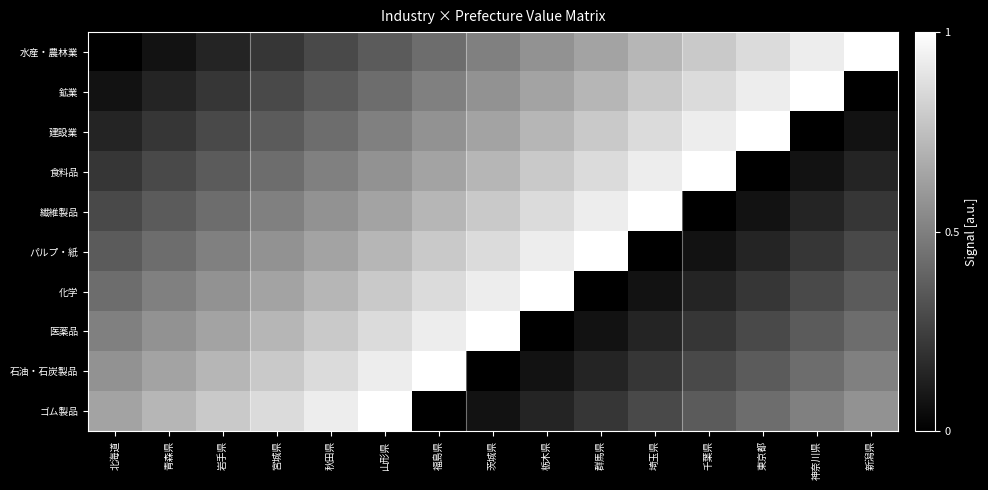

Reading left to right, transcribe all the data shown in this chart.

水産・農林業: 北海道=0.0	青森県=0.1	岩手県=0.1	宮城県=0.2	秋田県=0.3	山形県=0.4	福島県=0.4	茨城県=0.5	栃木県=0.6	群馬県=0.6	埼玉県=0.7	千葉県=0.8	東京都=0.9	神奈川県=0.9	新潟県=1.0
鉱業: 北海道=0.1	青森県=0.1	岩手県=0.2	宮城県=0.3	秋田県=0.4	山形県=0.4	福島県=0.5	茨城県=0.6	栃木県=0.6	群馬県=0.7	埼玉県=0.8	千葉県=0.9	東京都=0.9	神奈川県=1.0	新潟県=0.0
建設業: 北海道=0.1	青森県=0.2	岩手県=0.3	宮城県=0.4	秋田県=0.4	山形県=0.5	福島県=0.6	茨城県=0.6	栃木県=0.7	群馬県=0.8	埼玉県=0.9	千葉県=0.9	東京都=1.0	神奈川県=0.0	新潟県=0.1
食料品: 北海道=0.2	青森県=0.3	岩手県=0.4	宮城県=0.4	秋田県=0.5	山形県=0.6	福島県=0.6	茨城県=0.7	栃木県=0.8	群馬県=0.9	埼玉県=0.9	千葉県=1.0	東京都=0.0	神奈川県=0.1	新潟県=0.1
繊維製品: 北海道=0.3	青森県=0.4	岩手県=0.4	宮城県=0.5	秋田県=0.6	山形県=0.6	福島県=0.7	茨城県=0.8	栃木県=0.9	群馬県=0.9	埼玉県=1.0	千葉県=0.0	東京都=0.1	神奈川県=0.1	新潟県=0.2
パルプ・紙: 北海道=0.4	青森県=0.4	岩手県=0.5	宮城県=0.6	秋田県=0.6	山形県=0.7	福島県=0.8	茨城県=0.9	栃木県=0.9	群馬県=1.0	埼玉県=0.0	千葉県=0.1	東京都=0.1	神奈川県=0.2	新潟県=0.3
化学: 北海道=0.4	青森県=0.5	岩手県=0.6	宮城県=0.6	秋田県=0.7	山形県=0.8	福島県=0.9	茨城県=0.9	栃木県=1.0	群馬県=0.0	埼玉県=0.1	千葉県=0.1	東京都=0.2	神奈川県=0.3	新潟県=0.4
医薬品: 北海道=0.5	青森県=0.6	岩手県=0.6	宮城県=0.7	秋田県=0.8	山形県=0.9	福島県=0.9	茨城県=1.0	栃木県=0.0	群馬県=0.1	埼玉県=0.1	千葉県=0.2	東京都=0.3	神奈川県=0.4	新潟県=0.4
石油・石炭製品: 北海道=0.6	青森県=0.6	岩手県=0.7	宮城県=0.8	秋田県=0.9	山形県=0.9	福島県=1.0	茨城県=0.0	栃木県=0.1	群馬県=0.1	埼玉県=0.2	千葉県=0.3	東京都=0.4	神奈川県=0.4	新潟県=0.5
ゴム製品: 北海道=0.6	青森県=0.7	岩手県=0.8	宮城県=0.9	秋田県=0.9	山形県=1.0	福島県=0.0	茨城県=0.1	栃木県=0.1	群馬県=0.2	埼玉県=0.3	千葉県=0.4	東京都=0.4	神奈川県=0.5	新潟県=0.6